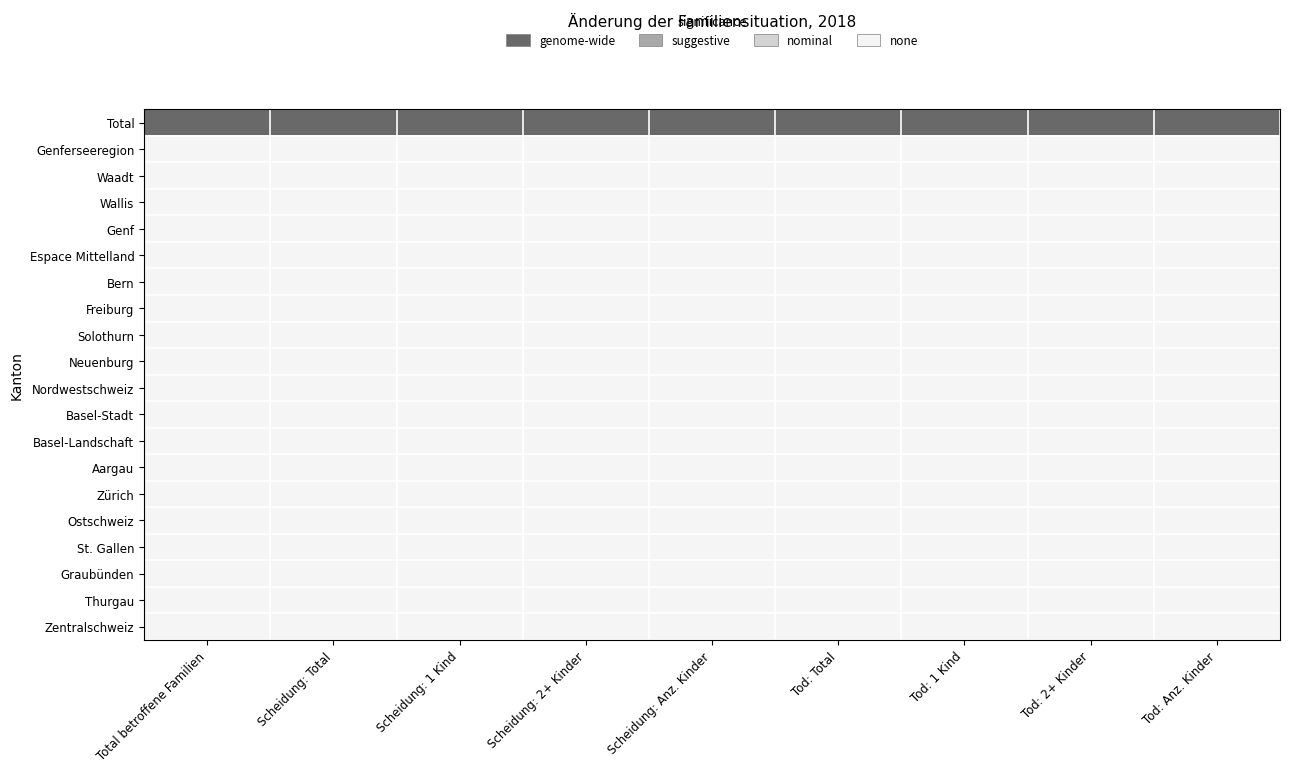

At how many categories does at least one series exceed 1?

9